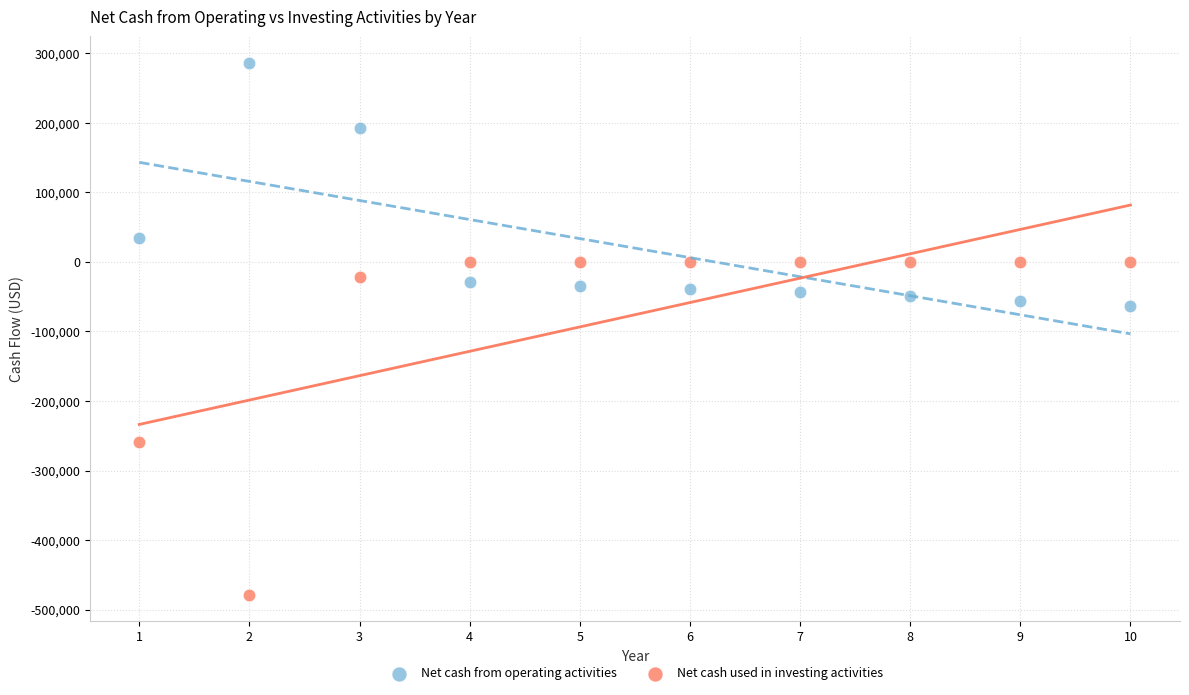

Across all data points, what is the range of X values (max minus min)?

9.0